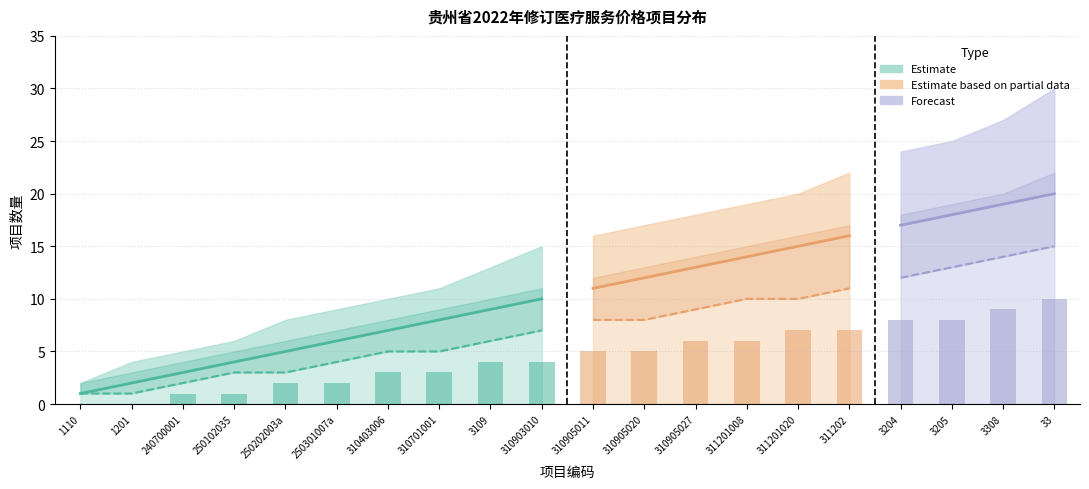

Which category has the highest value across all series?

33